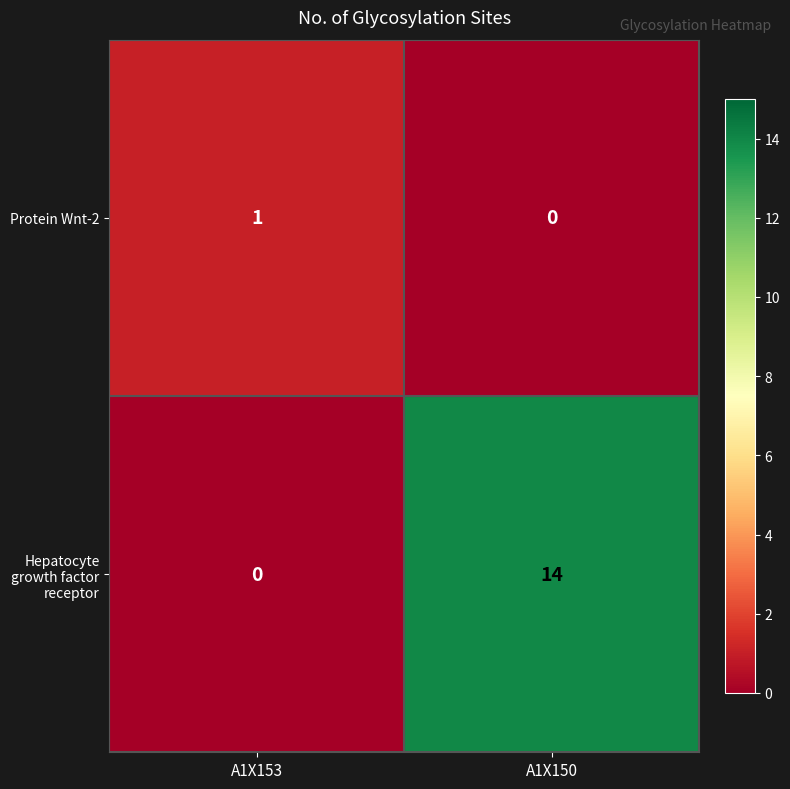

Reading right to left, extract all data points from this chart.

Protein Wnt-2: 0	1
Hepatocyte growth factor receptor: 14	0